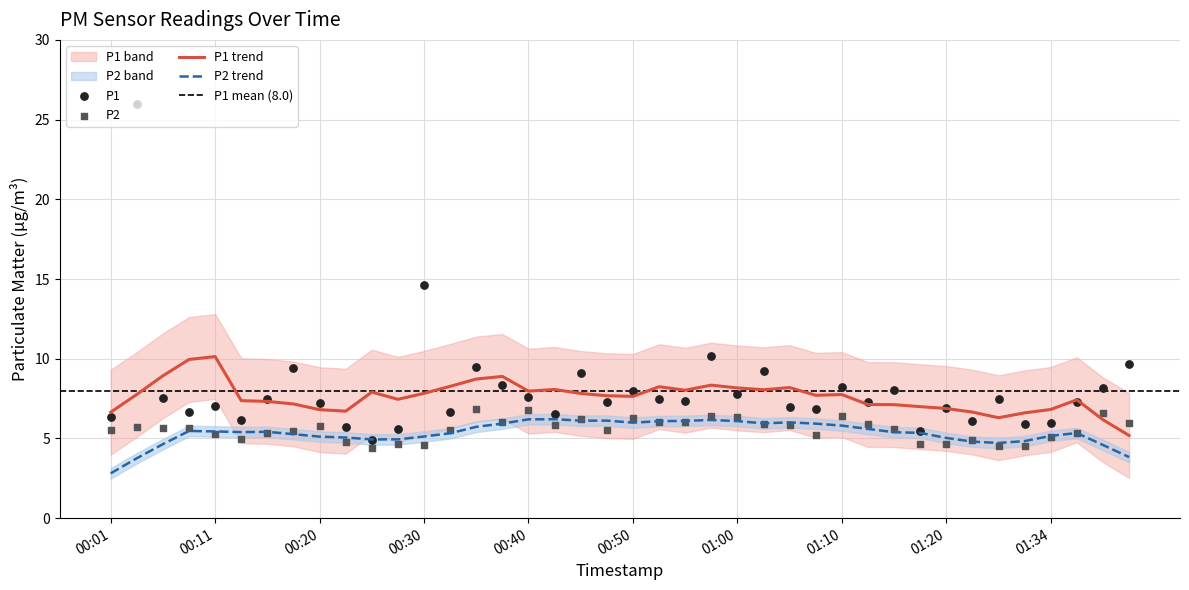

What is the total value across all series at 01:13?

13.2